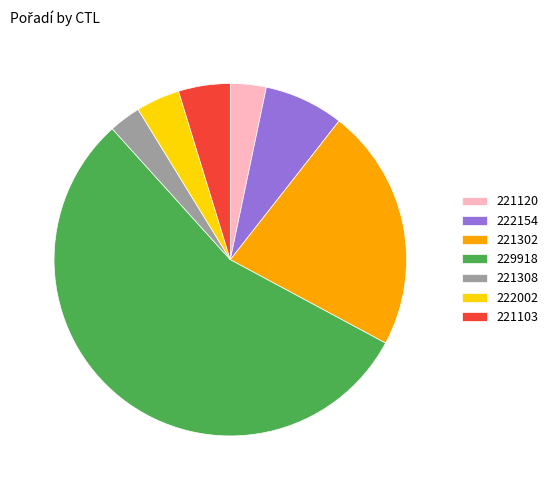

True or false: 222154 accounts for 1% of the total.

False